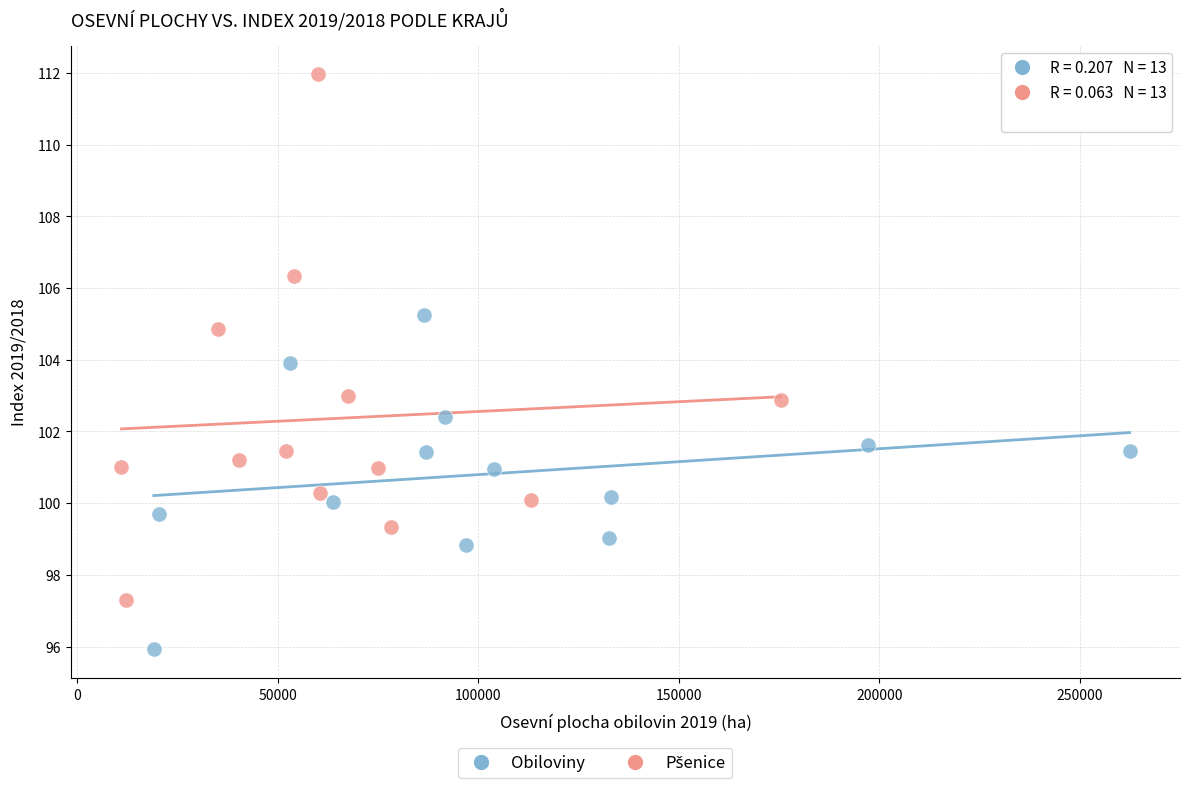

Which series reaches the minimum Y coordinate?

Obiloviny